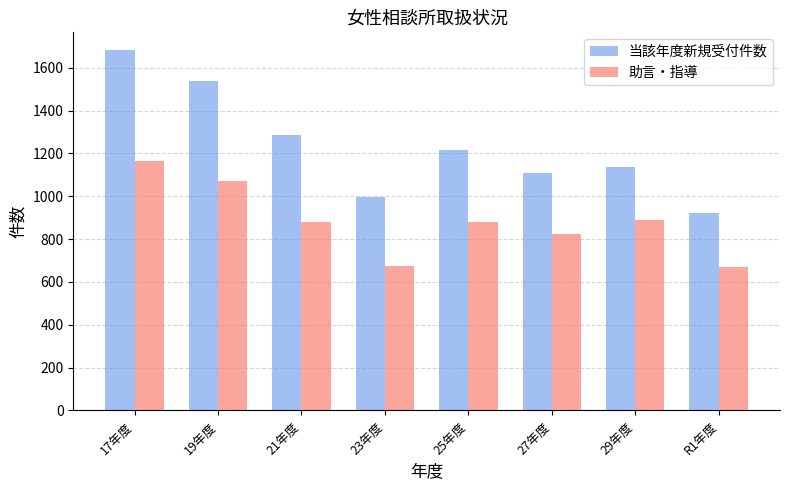

How many series are shown in this chart?

2